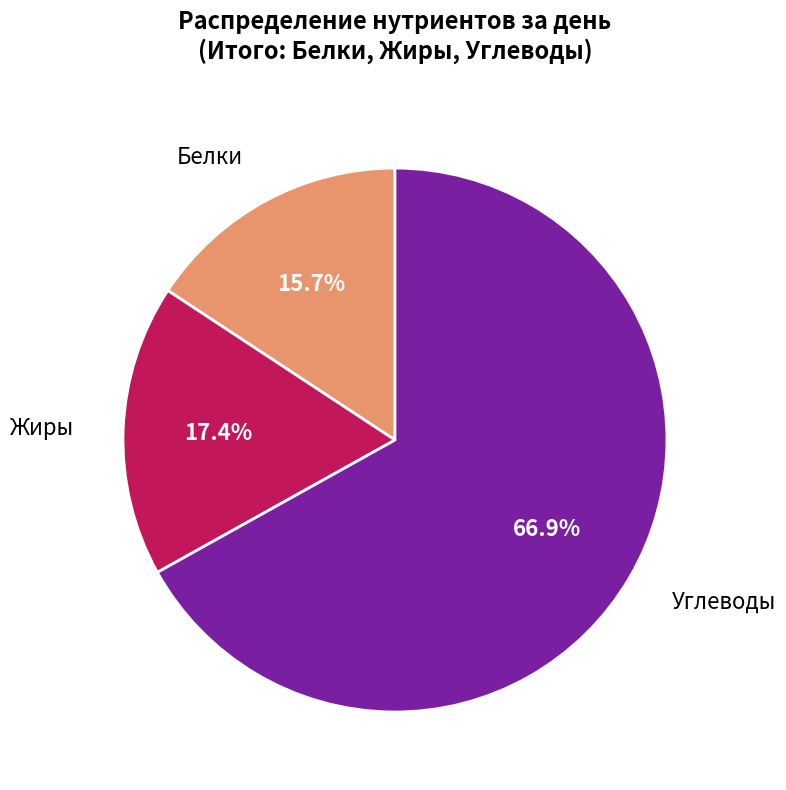

Does any single category account for the majority?

Yes